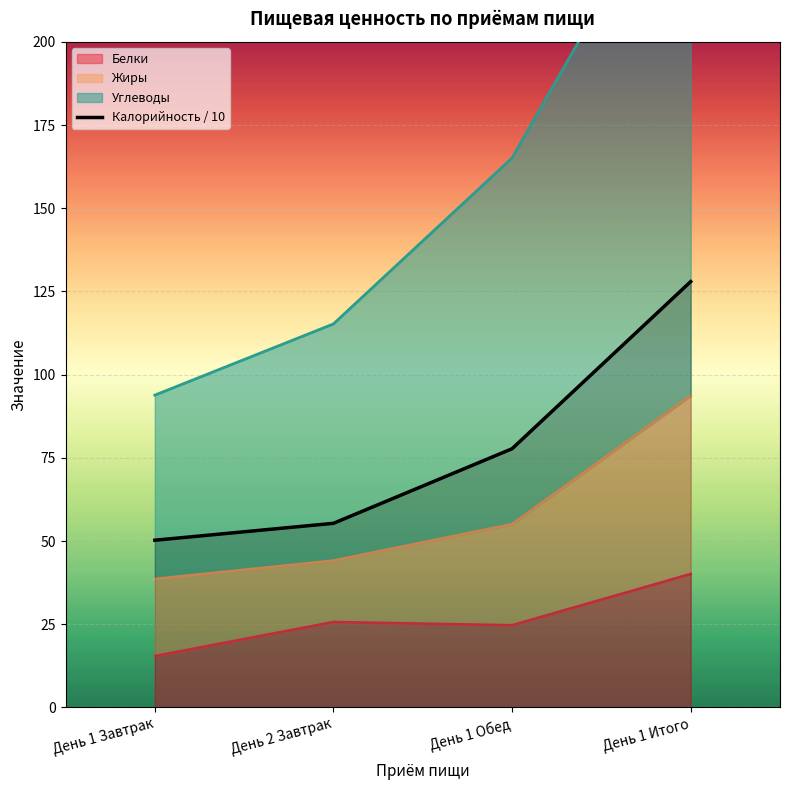

How many data points are less than 77?

2